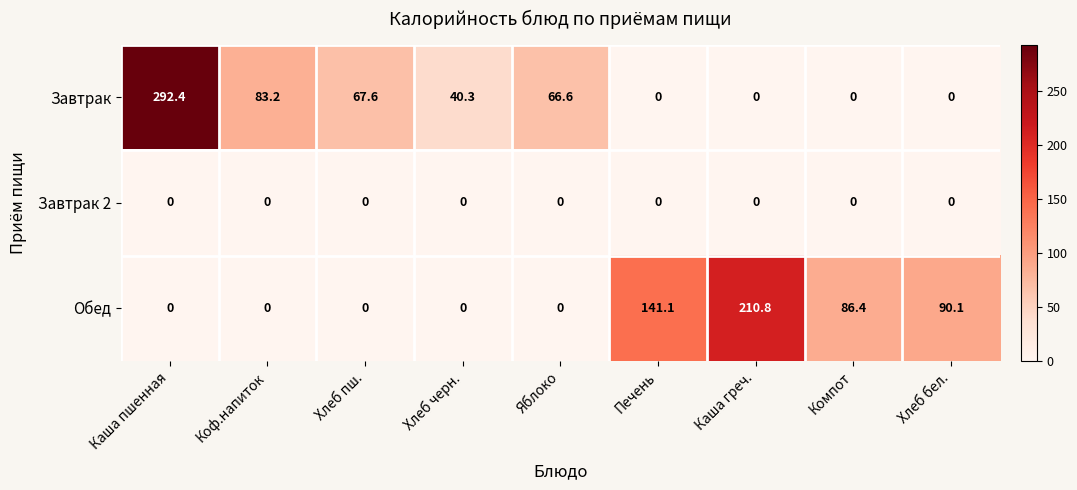

Reading right to left, what are all the values shown in this chart?

Завтрак: Хлеб бел.=0.0	Компот=0.0	Каша греч.=0.0	Печень=0.0	Яблоко=66.6	Хлеб черн.=40.3	Хлеб пш.=67.6	Коф.напиток=83.2	Каша пшенная=292.4
Завтрак 2: Хлеб бел.=0.0	Компот=0.0	Каша греч.=0.0	Печень=0.0	Яблоко=0.0	Хлеб черн.=0.0	Хлеб пш.=0.0	Коф.напиток=0.0	Каша пшенная=0.0
Обед: Хлеб бел.=90.1	Компот=86.4	Каша греч.=210.8	Печень=141.1	Яблоко=0.0	Хлеб черн.=0.0	Хлеб пш.=0.0	Коф.напиток=0.0	Каша пшенная=0.0